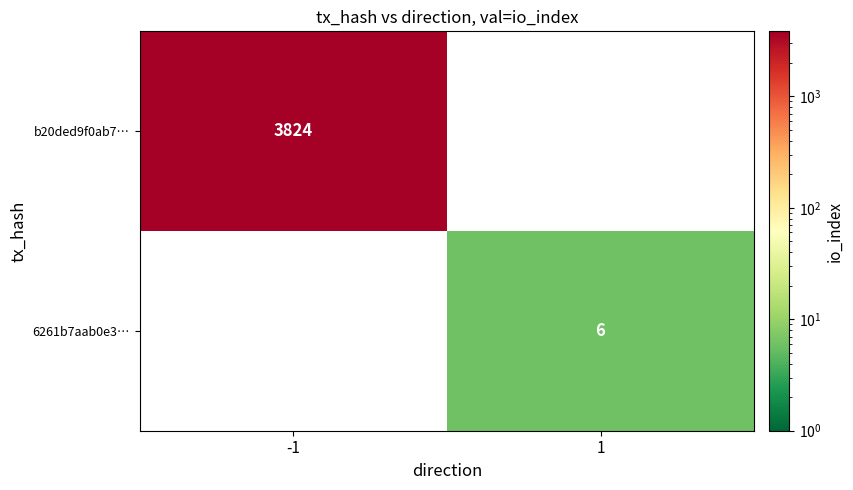

Which label corresponds to the largest value in the chart?

-1